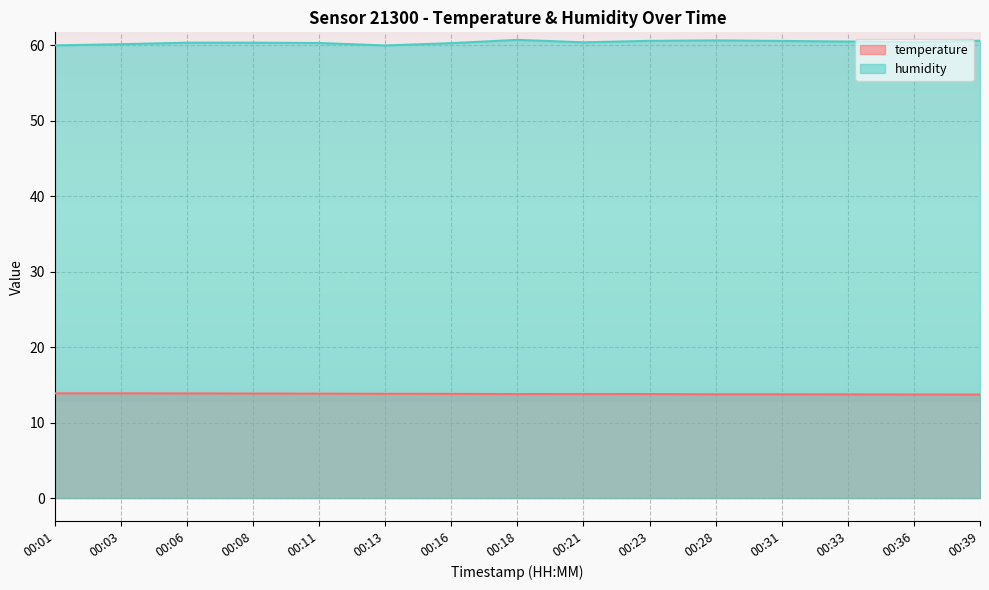

True or false: temperature has a value of 13.8 at 00:23.

True